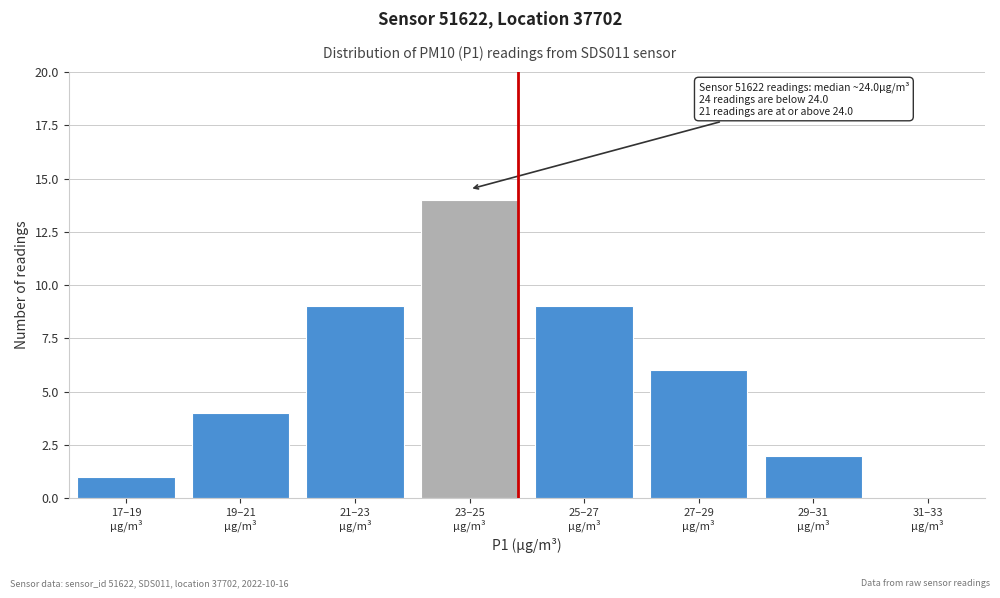

What is the greatest value displayed?

14